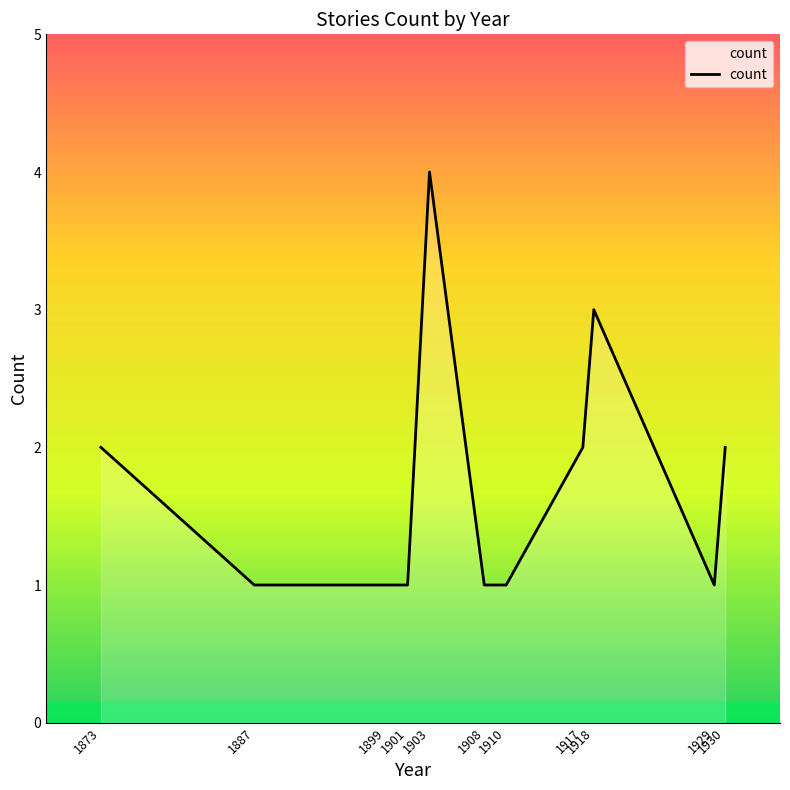

Which category has the highest value across all series?

1903